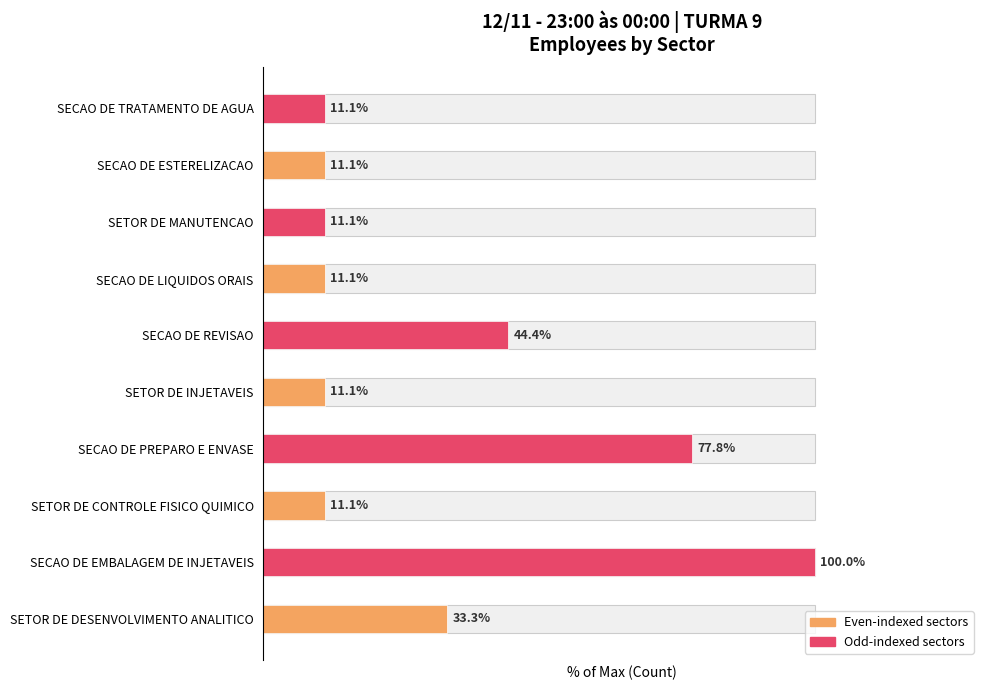

What is the ratio of the value at SETOR DE CONTROLE FISICO QUIMICO to the value at SECAO DE ESTERELIZACAO?

1.0